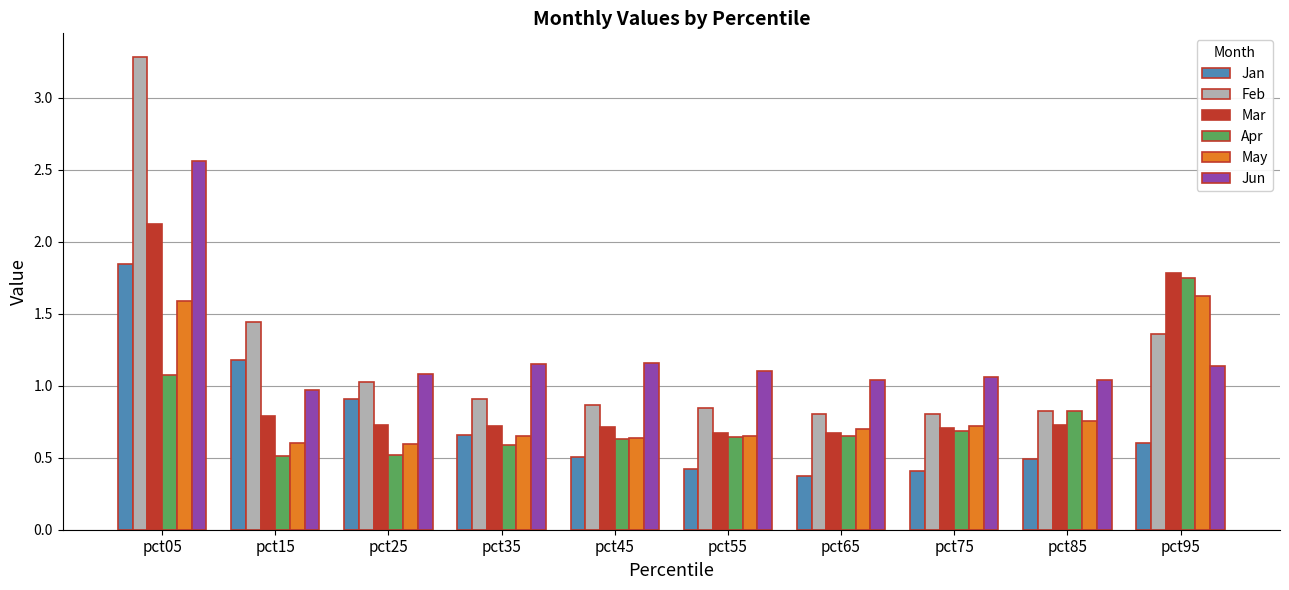

Are the bars grouped side by side (vs. stacked)?

Yes